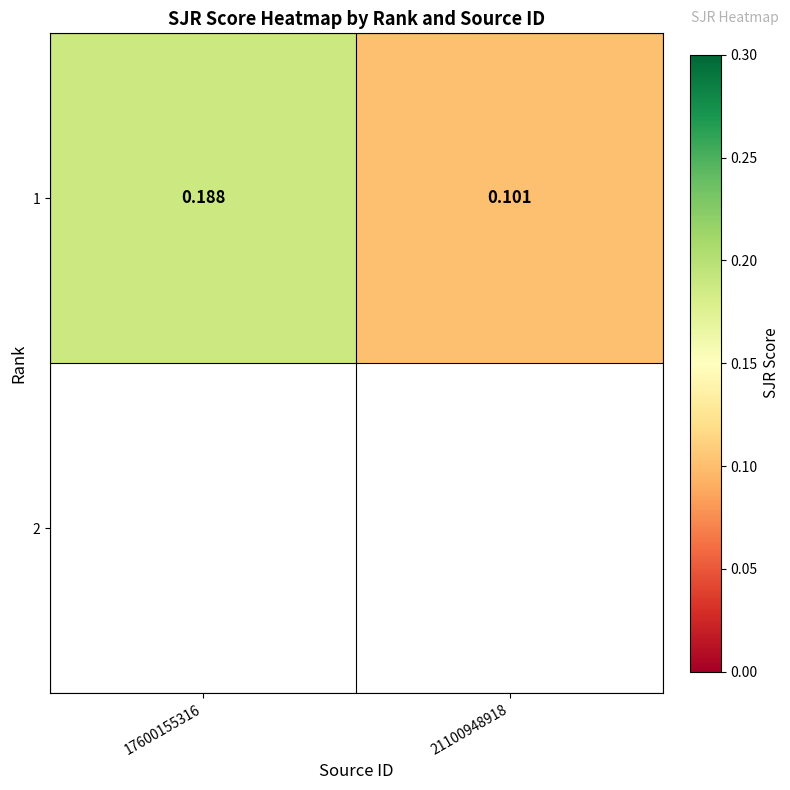

List the labels in order of value, smallest first.

21100948918, 17600155316